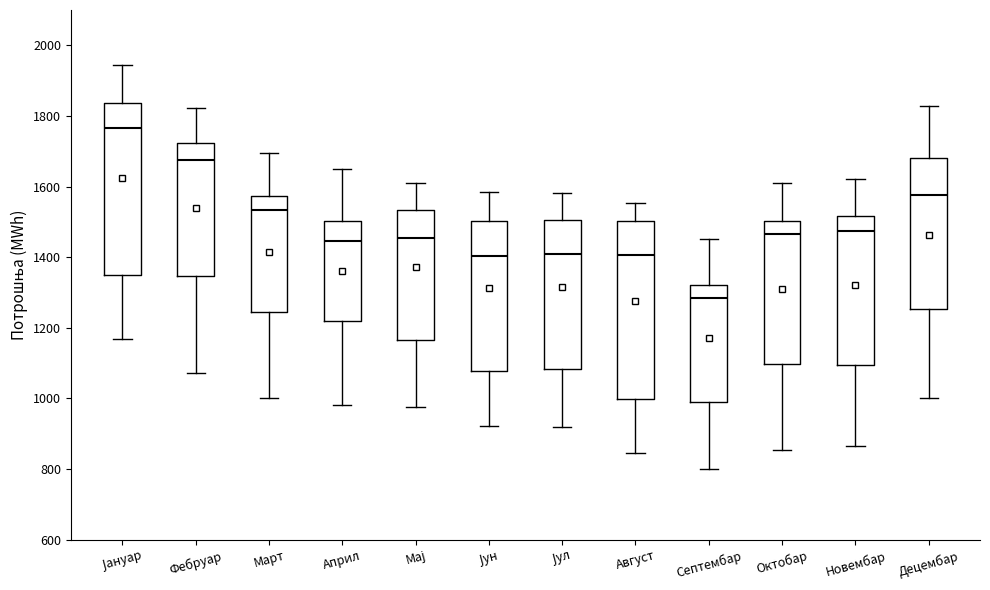

Which box's median line is the highest?

Јануар